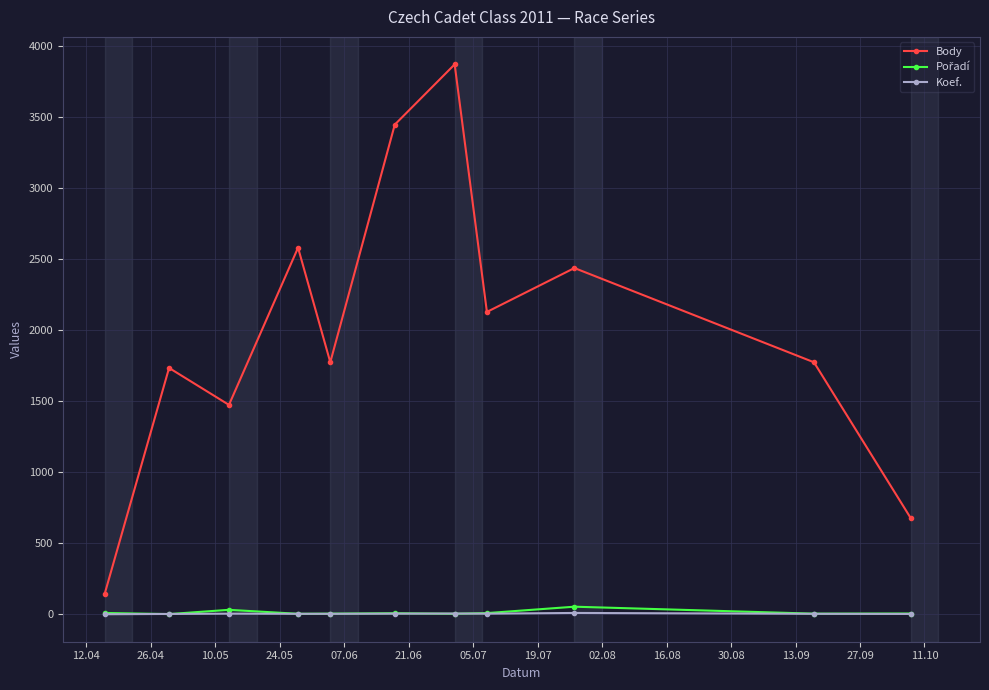

True or false: Body and Koef. intersect in this chart.

False